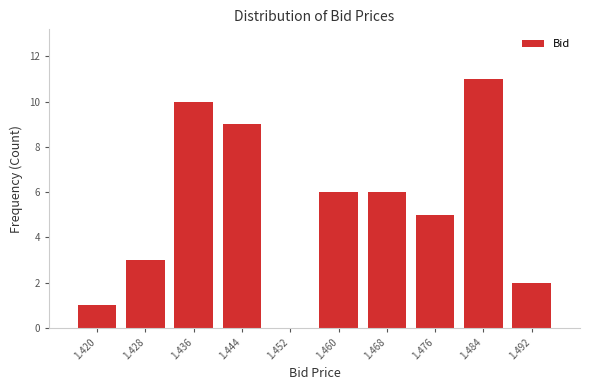

Reading left to right, transcribe all the data shown in this chart.

1.420=1	1.428=3	1.436=10	1.444=9	1.452=0	1.460=6	1.468=6	1.476=5	1.484=11	1.492=2